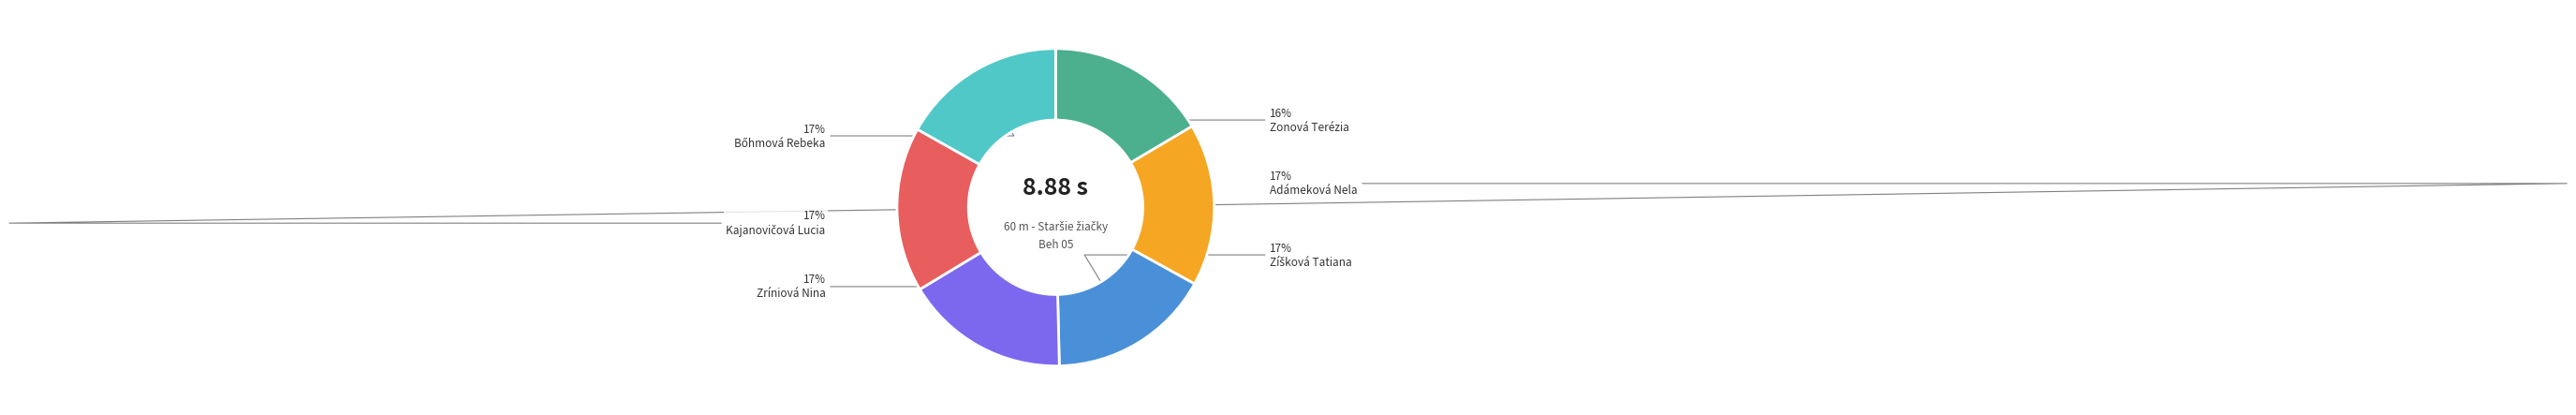

Does any single category account for the majority?

No